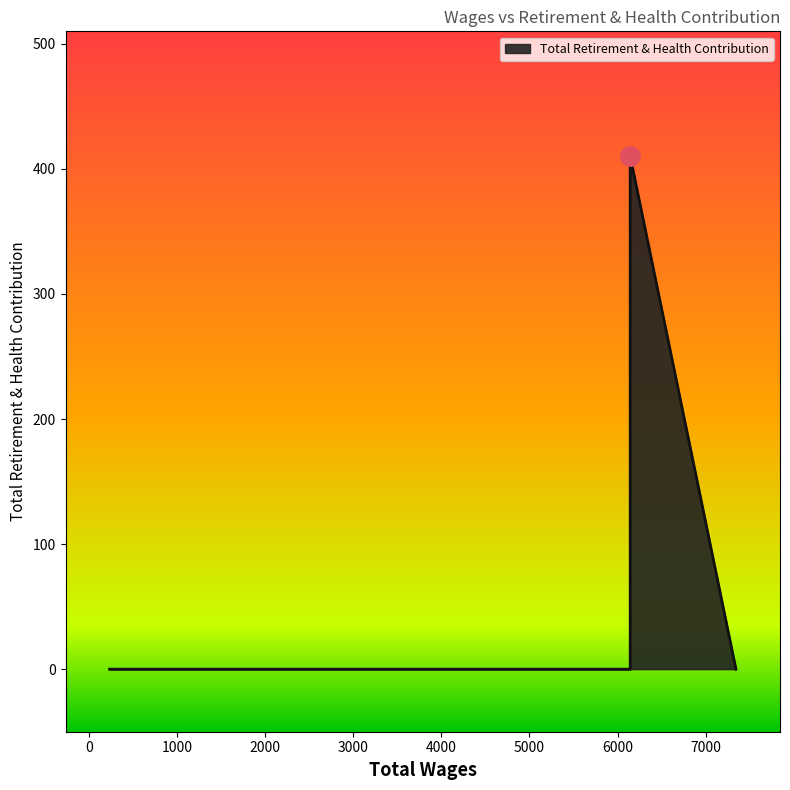

What is the label of the 2nd point from the left?

6144.0